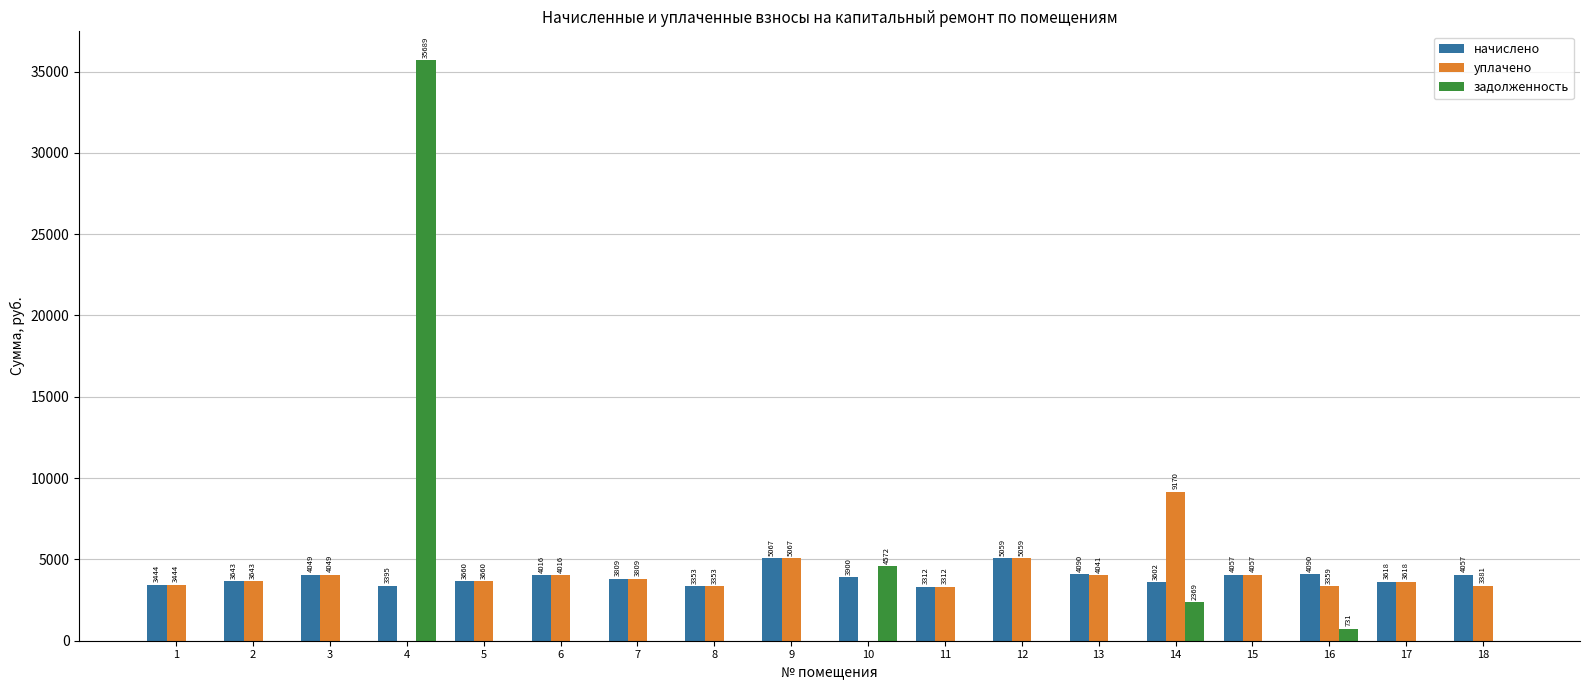

At which label does начислено reach its peak?

9